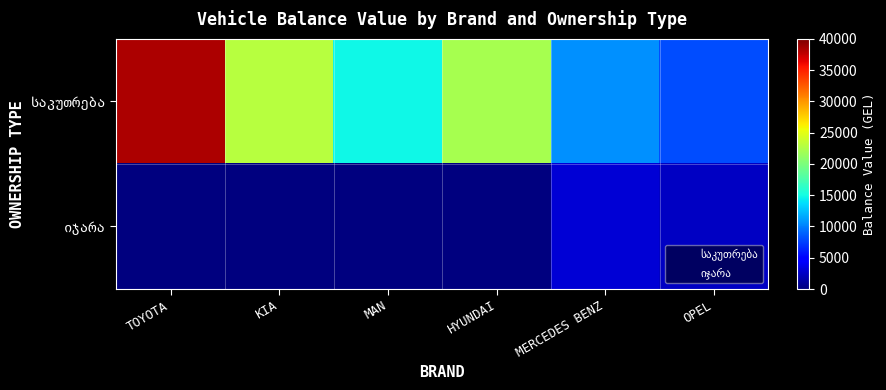

What is the maximum value shown in the chart?

38428.4